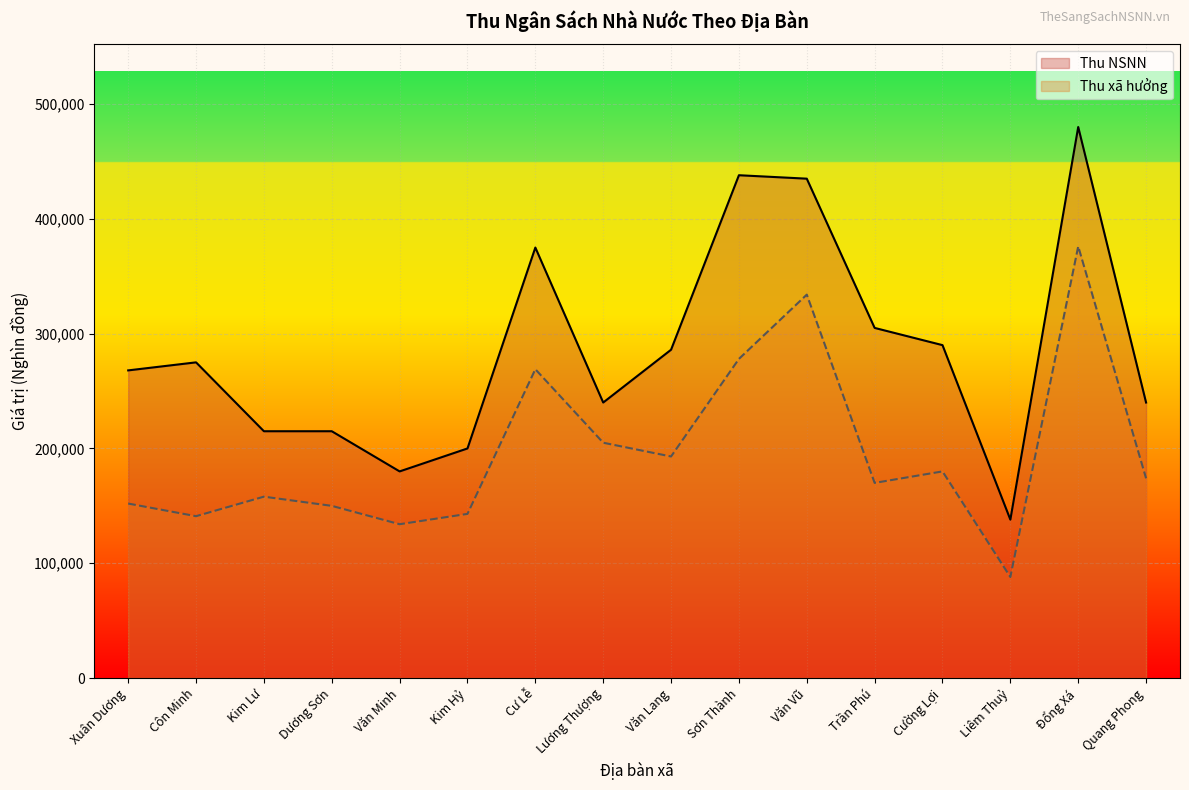

Is the value of Thu xã hưởng at Sơn Thành greater than the value of Thu NSNN at Liêm Thuỷ?

Yes